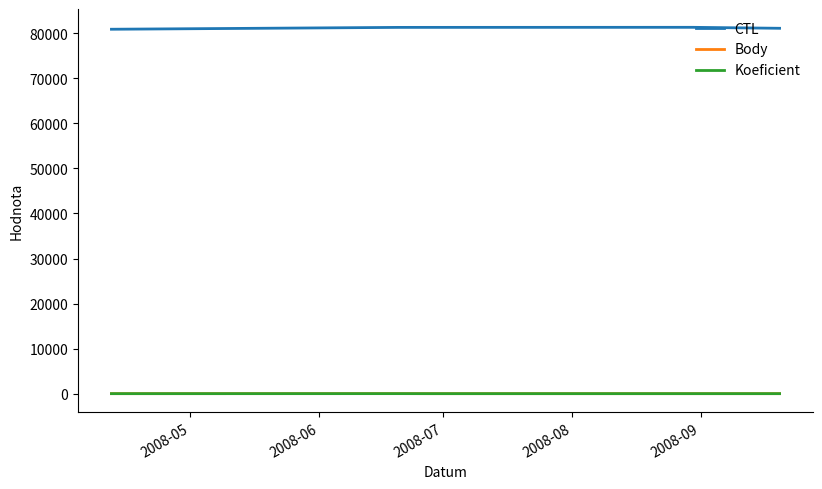

Which series has the largest total across all categories?

CTL